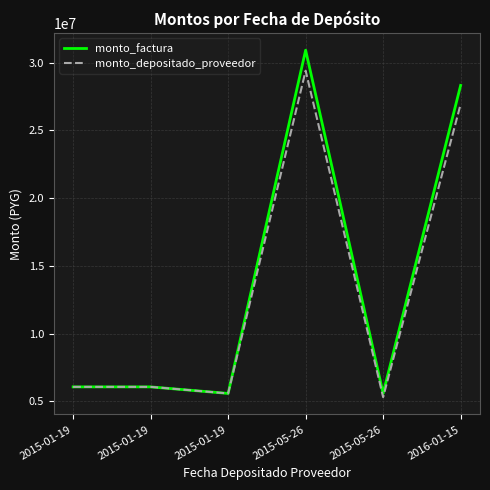

In monto_depositado_proveedor, how many points are higher than both neighbors (excluding endpoints)?

1